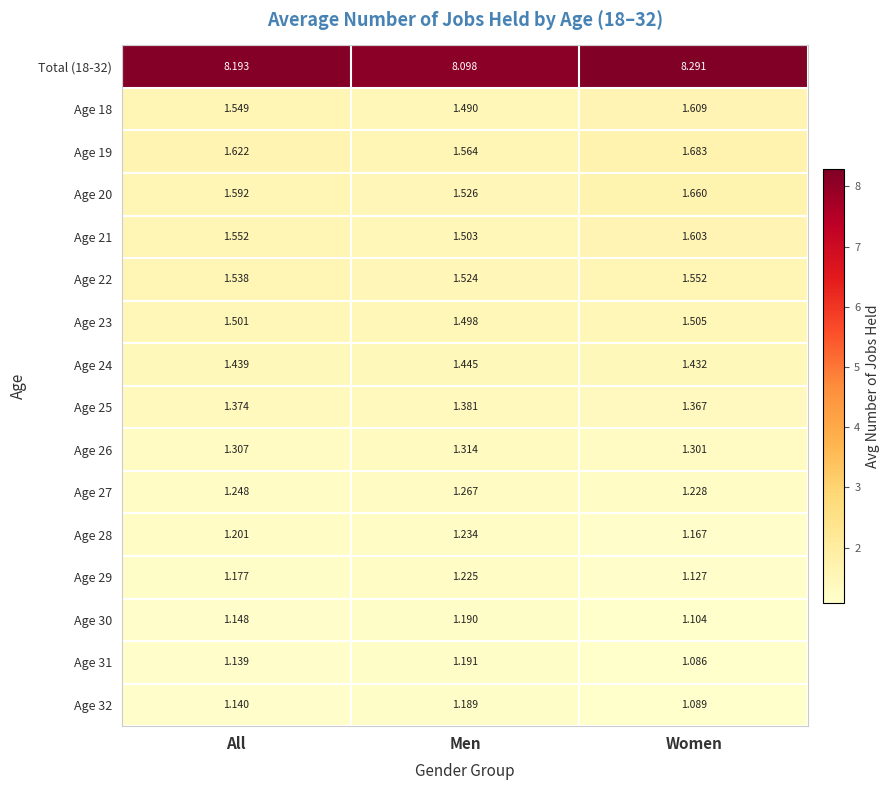

Rank the series by their maximum value, from lowest to highest.

Age 32, Age 30, Age 31, Age 29, Age 28, Age 27, Age 26, Age 25, Age 24, Age 23, Age 22, Age 21, Age 18, Age 20, Age 19, Total (18-32)